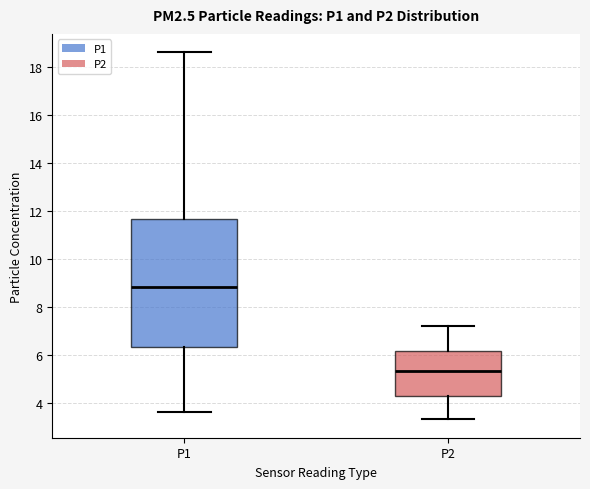

Which box has the highest median line?

P1